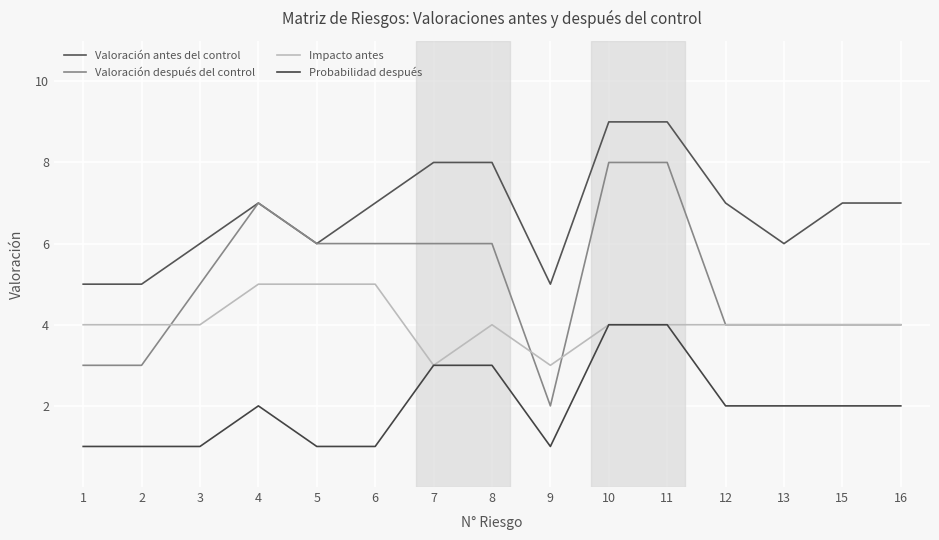

What is the sum of all Valoración antes del control values?

102